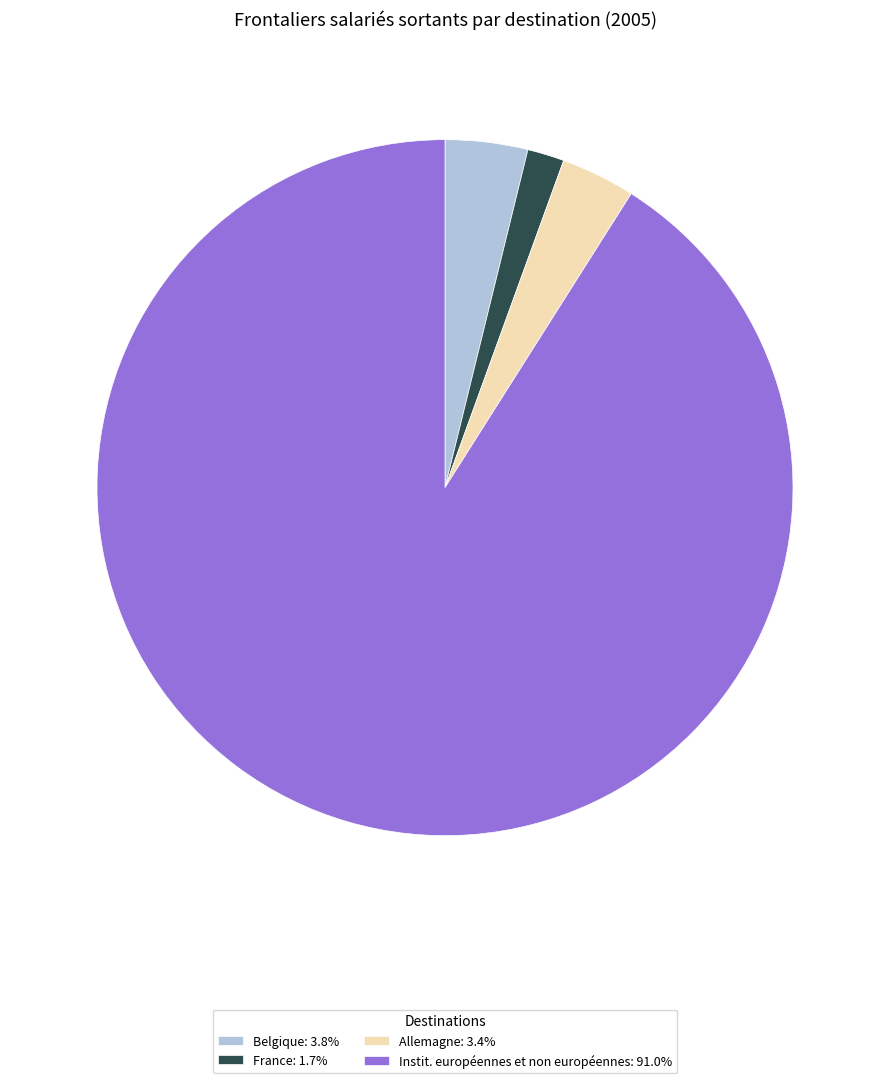

How many segments does this pie chart have?

4